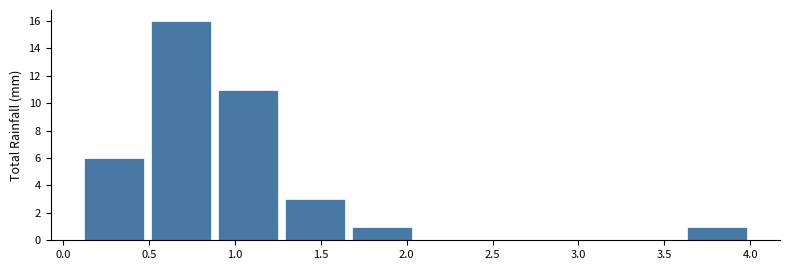

Reading left to right, list every bar in this chart as the range it spans on the x-axis followed by its height. Neither the bar edges nor the heights are printed on the chart, so give them approximately, as read against the axes.

0.10 to 0.49: 6
0.49 to 0.88: 16
0.88 to 1.27: 11
1.27 to 1.66: 3
1.66 to 2.05: 1
2.05 to 2.44: 0
2.44 to 2.83: 0
2.83 to 3.22: 0
3.22 to 3.61: 0
3.61 to 4.00: 1